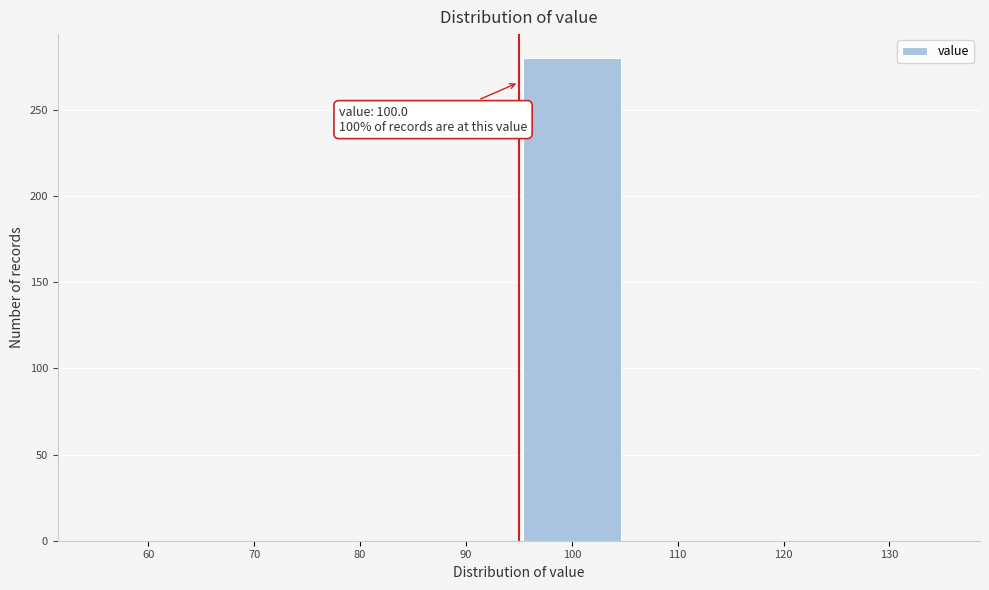

Reading left to right, extract all data points from this chart.

60=0	70=0	80=0	90=0	100=280	110=0	120=0	130=0